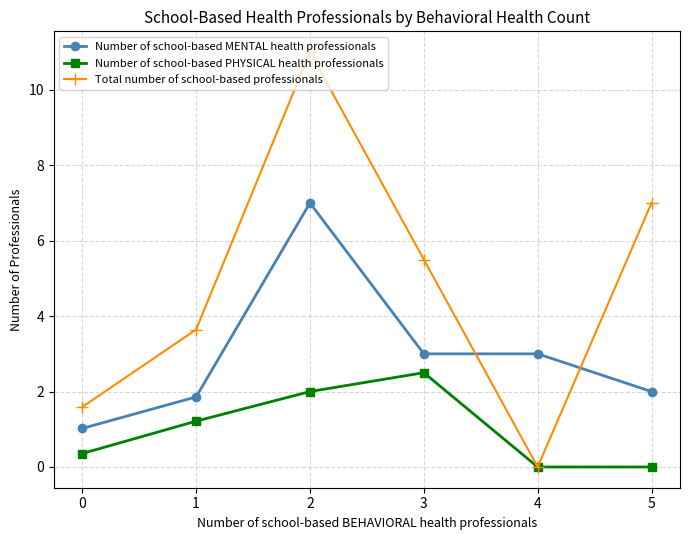

True or false: Number of school-based PHYSICAL health professionals and Number of school-based MENTAL health professionals cross at least once.

False